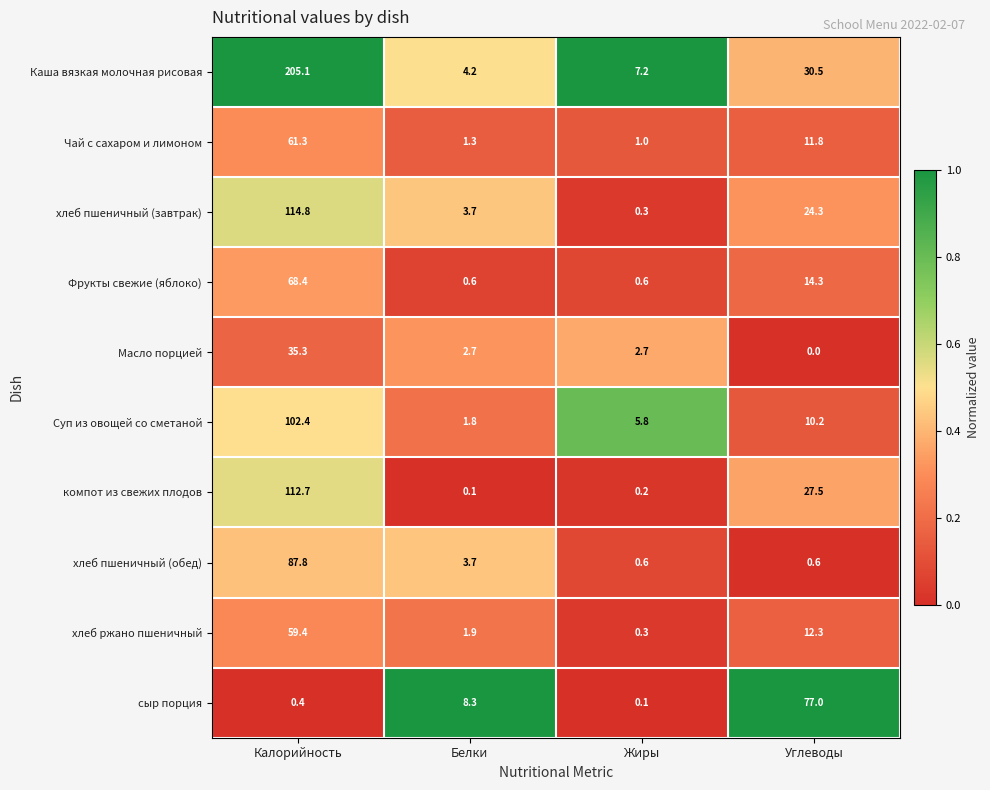

What is the sum of all Чай с сахаром и лимоном values?

75.4